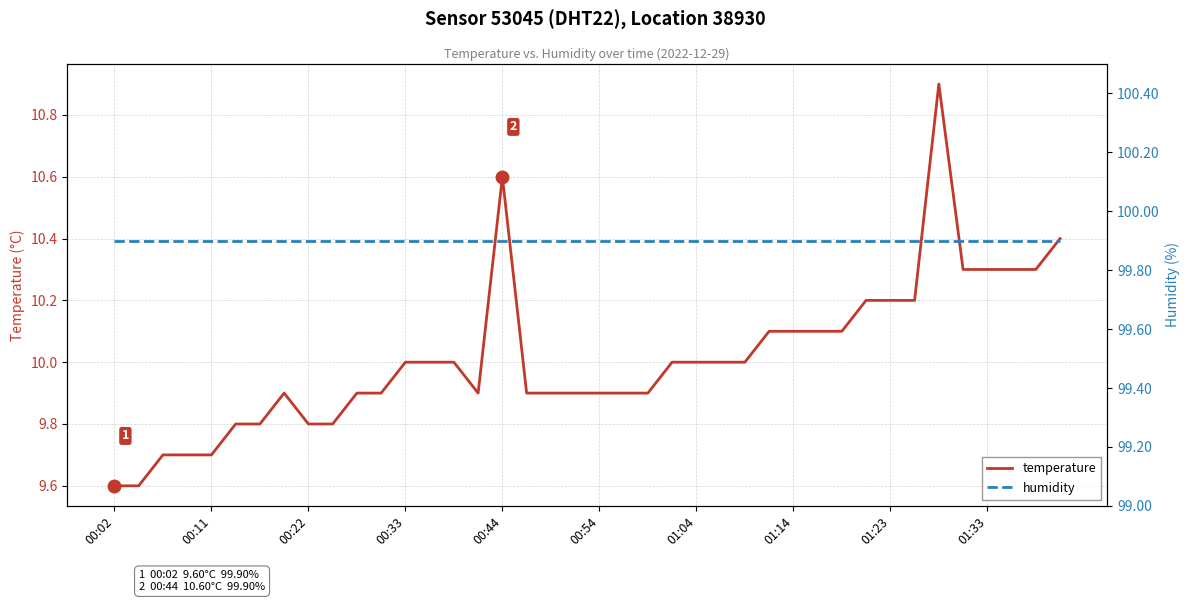

True or false: humidity has more than 2 interior local peaks.

False